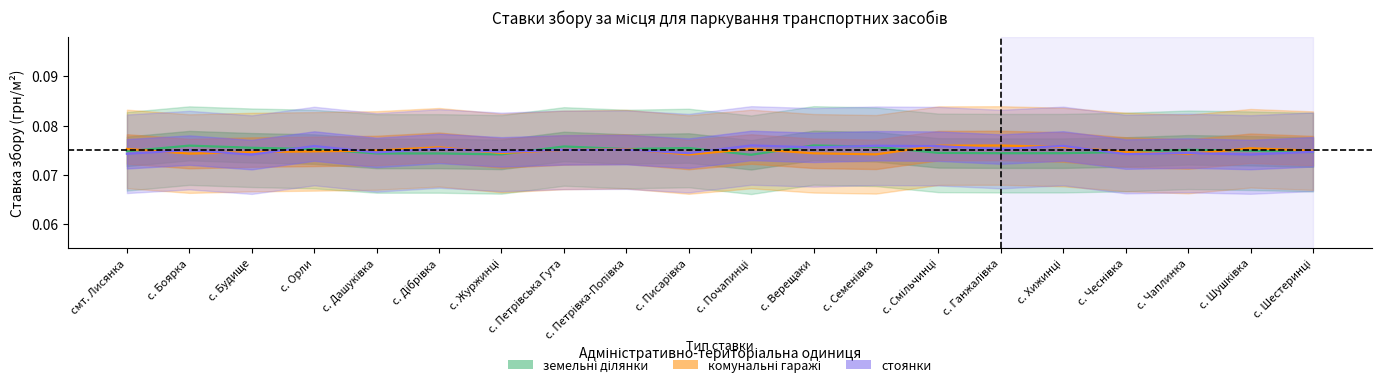

What is the greatest value displayed?

0.1